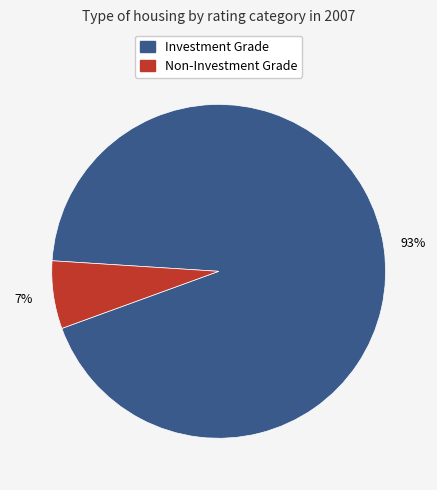

Count the number of slices in the pie.

2